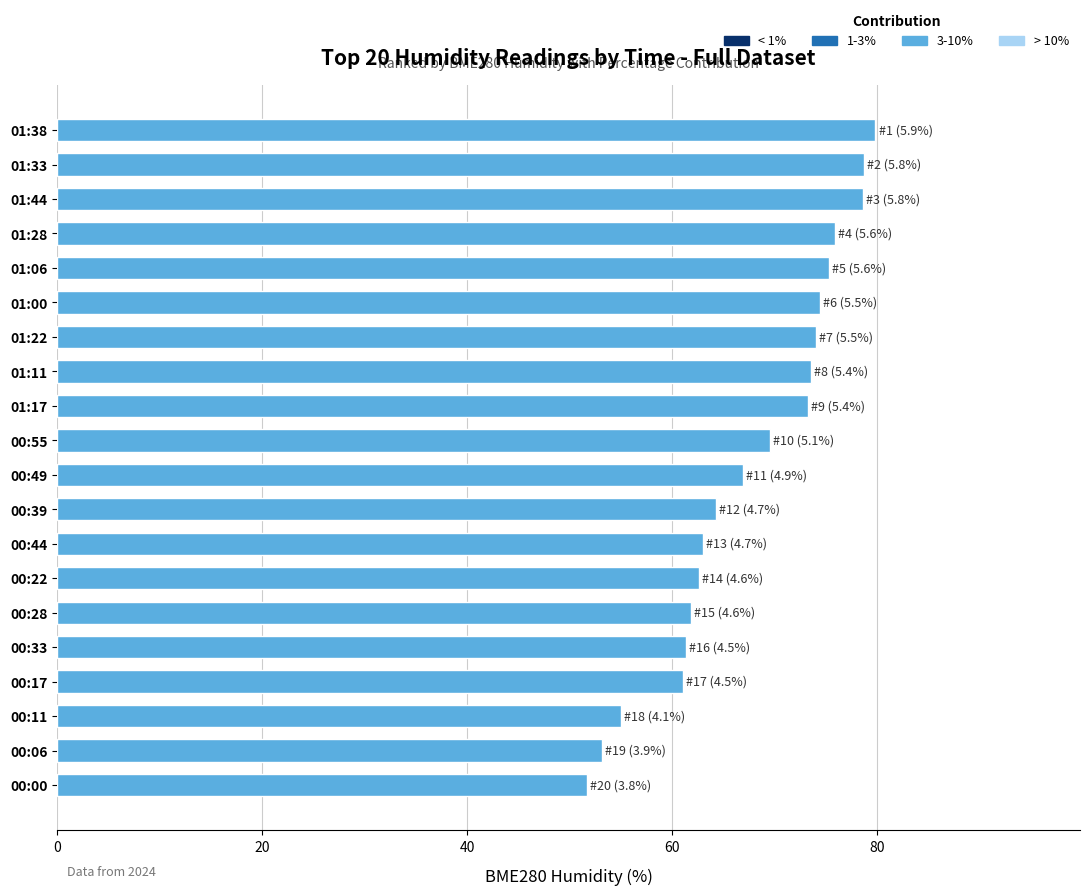

Count the number of values greater than 69.

10